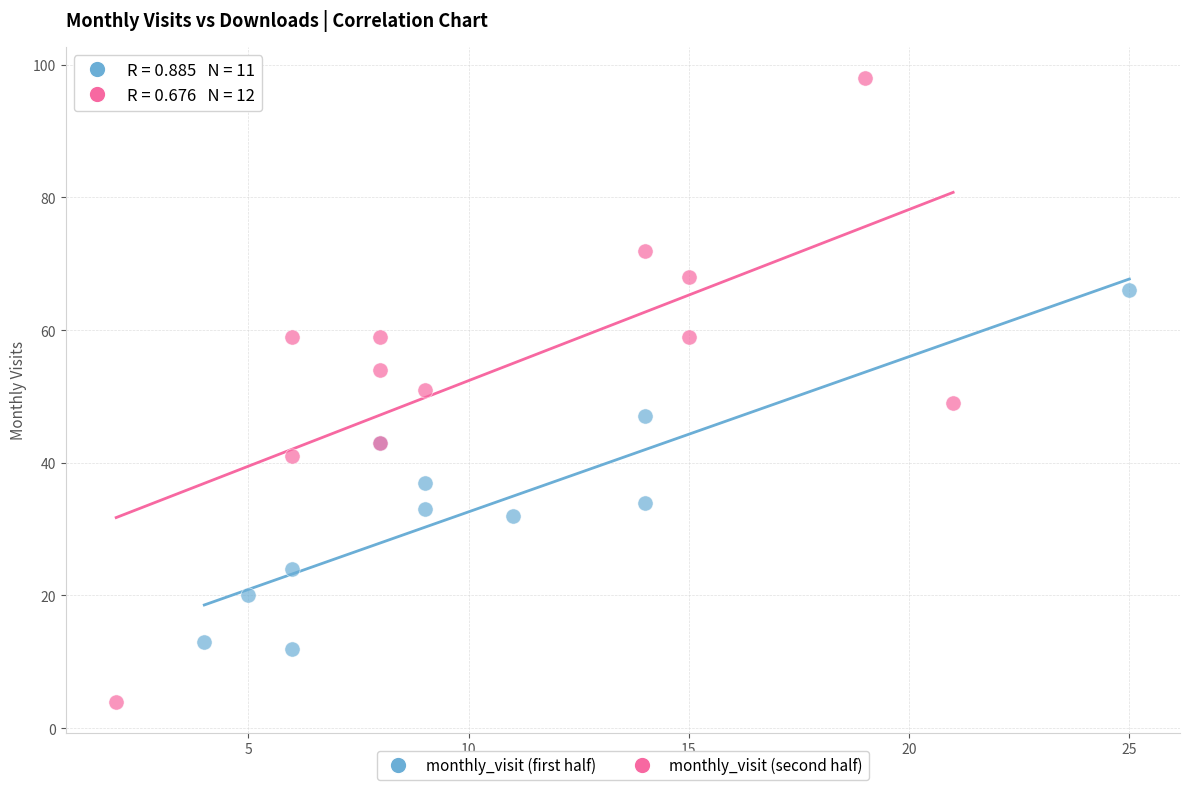

Which series contains the highest Y value?

monthly_visit (second half)